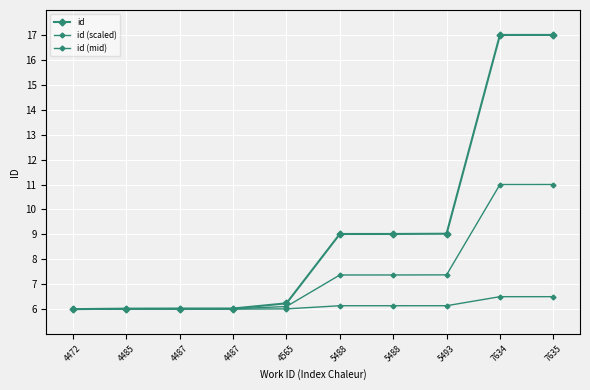

Reading left to right, transcribe all the data shown in this chart.

id: 4472=6.0	4485=6.0	4487=6.0	4487=6.0	4565=6.2	5488=9.0	5488=9.0	5493=9.0	7634=17.0	7635=17.0
id (scaled): 4472=6.0	4485=6.0	4487=6.0	4487=6.0	4565=6.0	5488=6.1	5488=6.1	5493=6.1	7634=6.5	7635=6.5
id (mid): 4472=6.0	4485=6.0	4487=6.0	4487=6.0	4565=6.1	5488=7.4	5488=7.4	5493=7.4	7634=11.0	7635=11.0